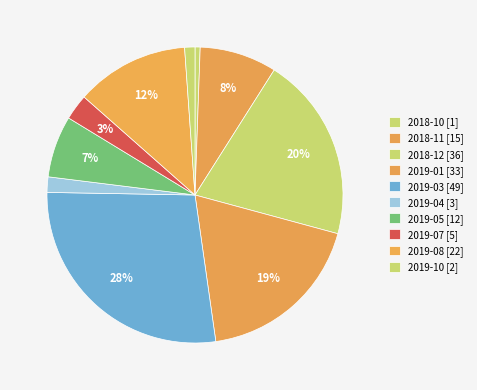

To the nearest percent, what portion does 2019-10 represent?

1%